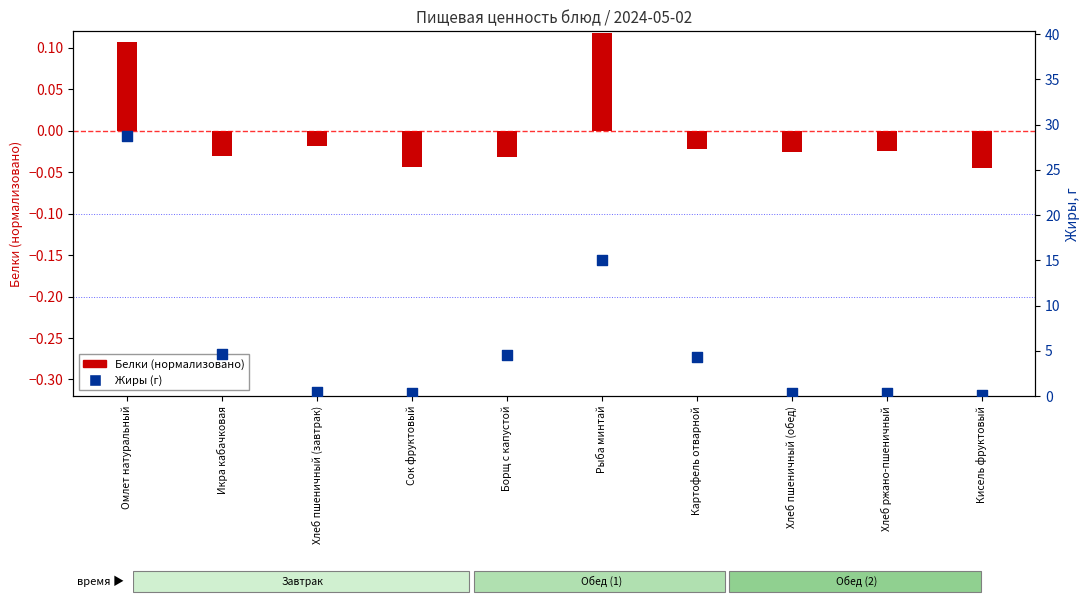

What is the total value across all series at Омлет натуральный?

28.9